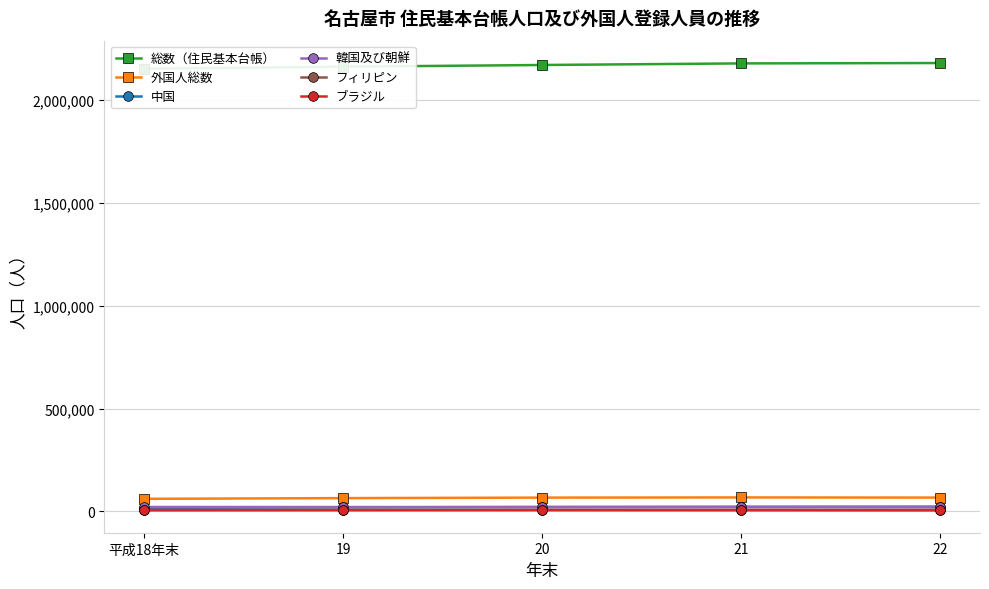

Which series has the largest total across all categories?

総数（住民基本台帳）